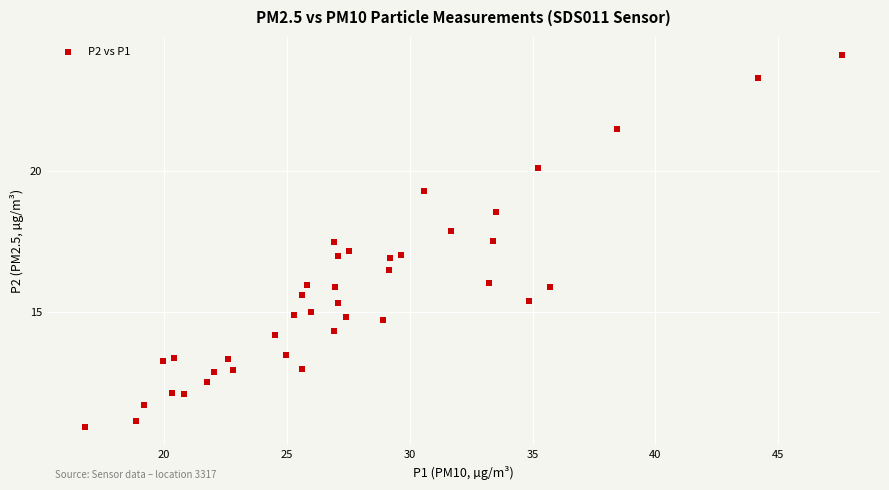

What is the range of Y values (max minus min)?

13.2